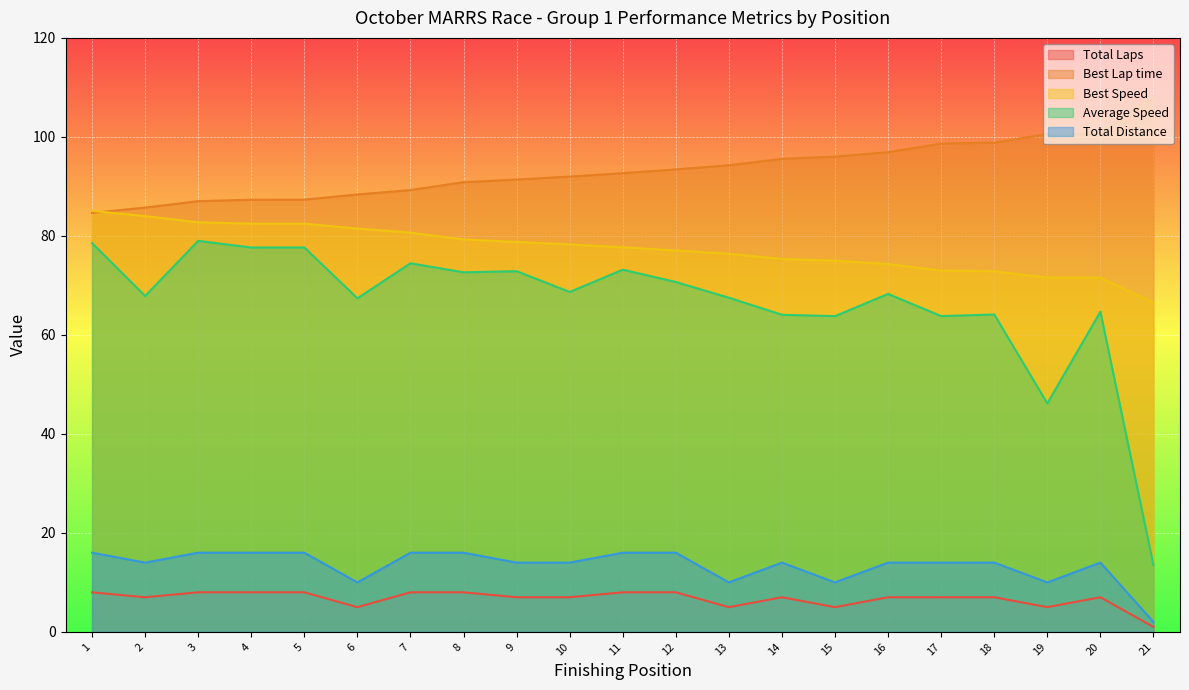

What is the sum of the Total Distance values at 21 and 3?

18.0